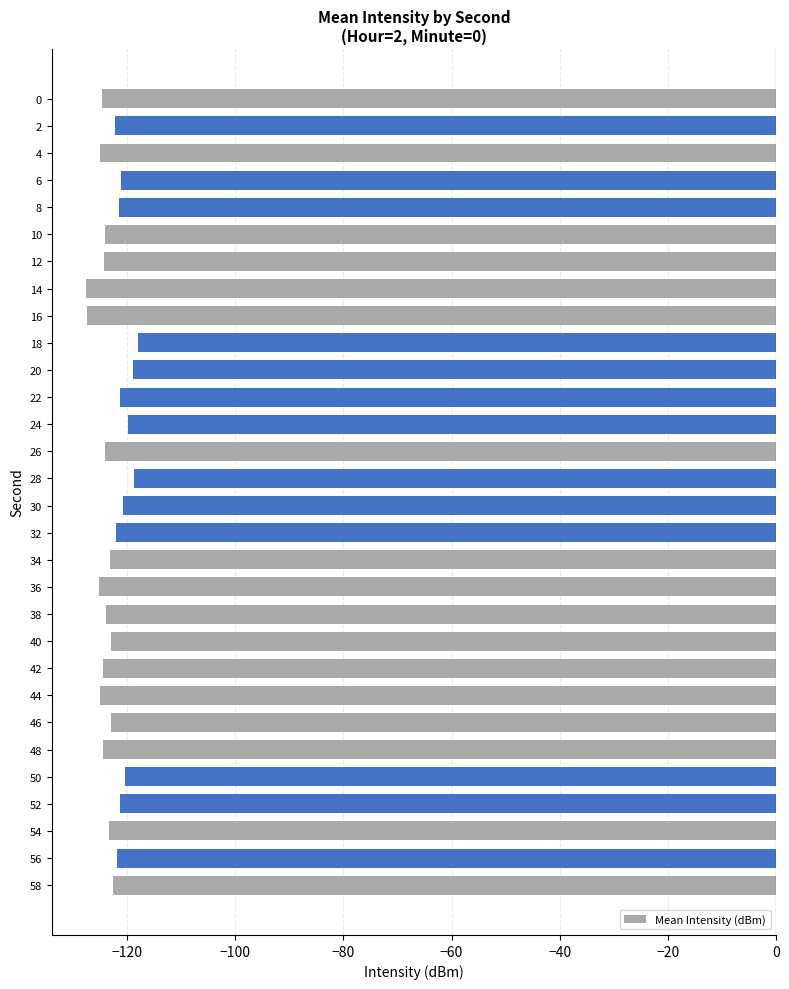

What is the value of the 26th bar from the top?

-120.4